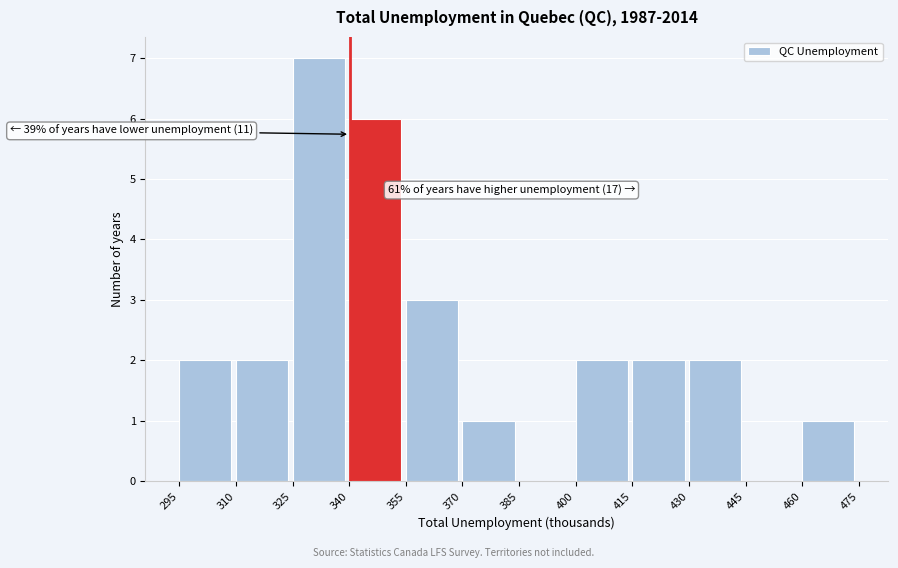

Which range on the x-axis has the tallest bar?

325 to 340